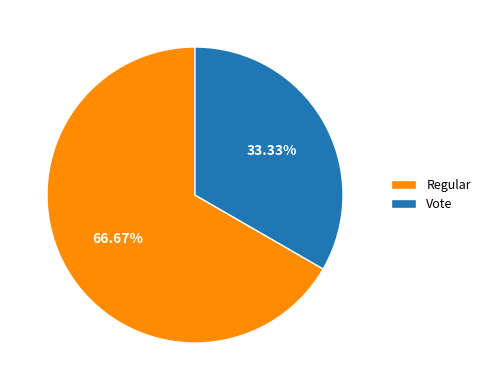

How many slices are in this pie chart?

2